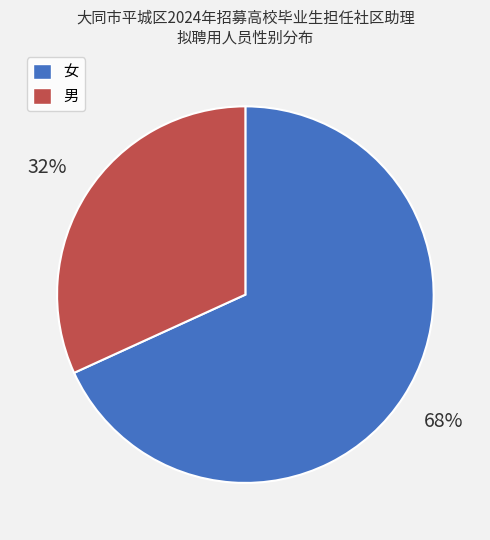

Does any single category account for the majority?

Yes